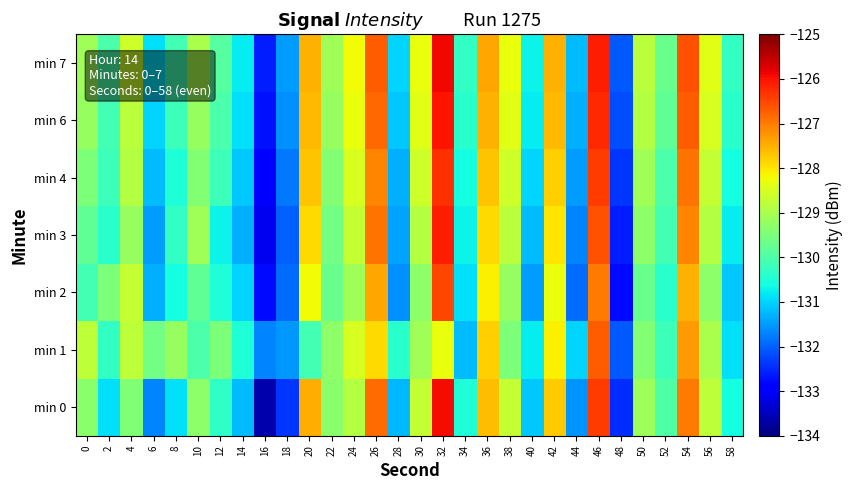

At 10, list the series in order from largest to smallest.

min 7, min 3, min 6, min 0, min 4, min 2, min 1